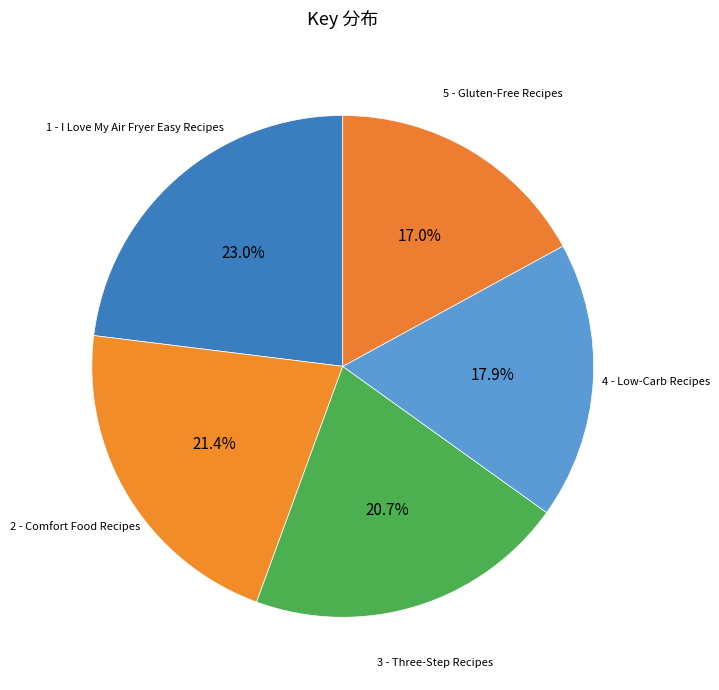

How many slices are in this pie chart?

5